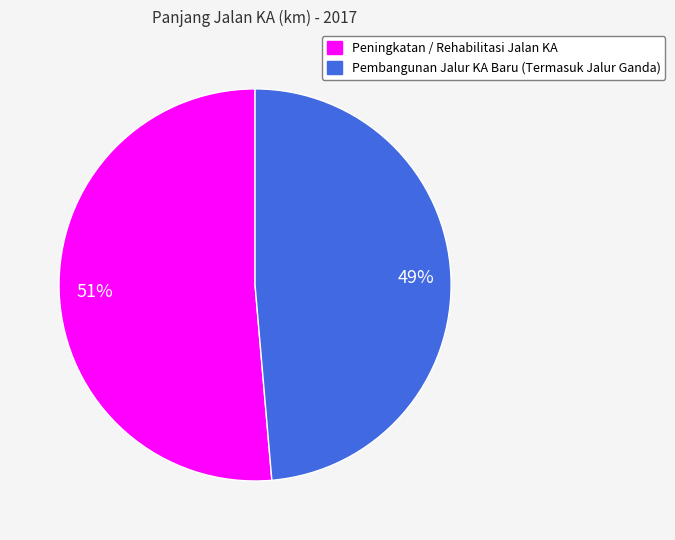

To the nearest percent, what is the average slice percentage?

50%